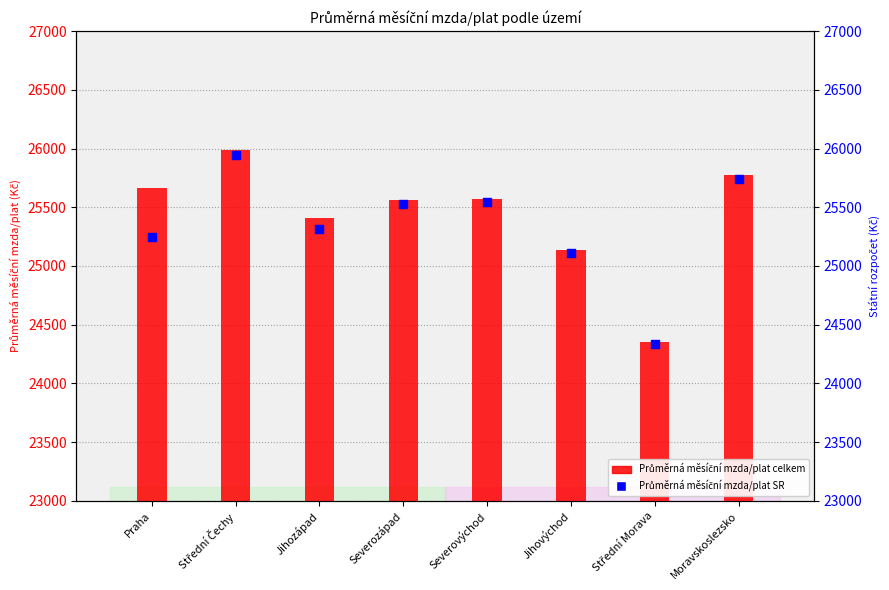

Which series has the widest spread of Y values?

Průměrná měsíční mzda/plat celkem